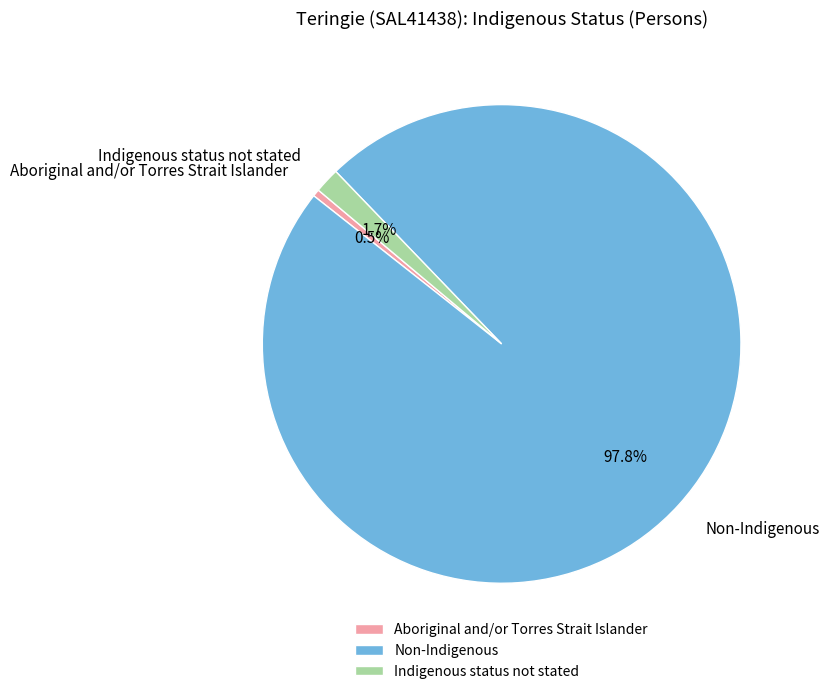

What percentage is the Indigenous status not stated slice, to the nearest percent?

2%